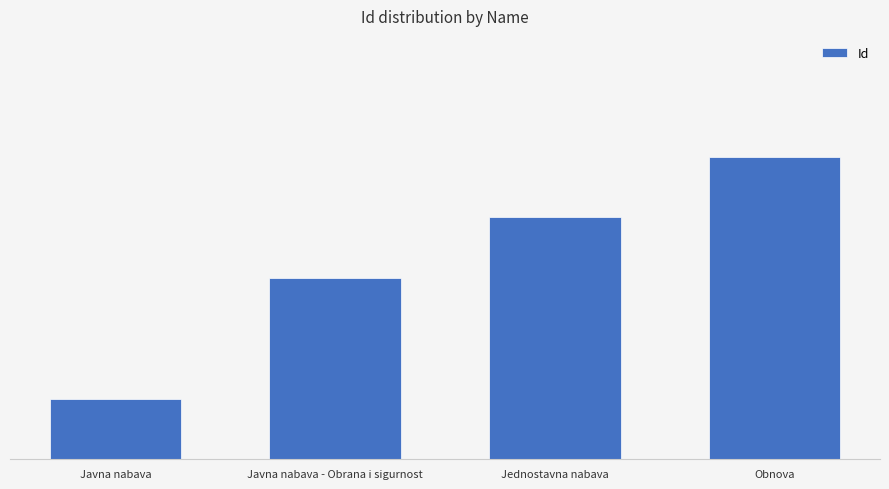

At which category does the chart reach its peak across all series?

Obnova